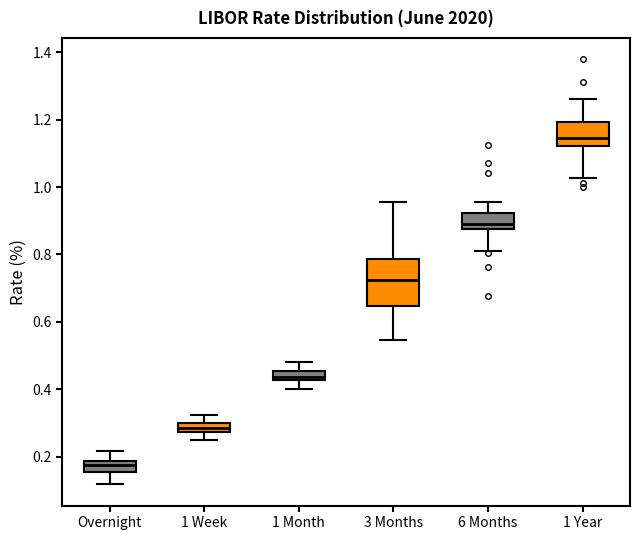

Comparing the boxes themselves (not the whiskers), which one is the tallest?

3 Months